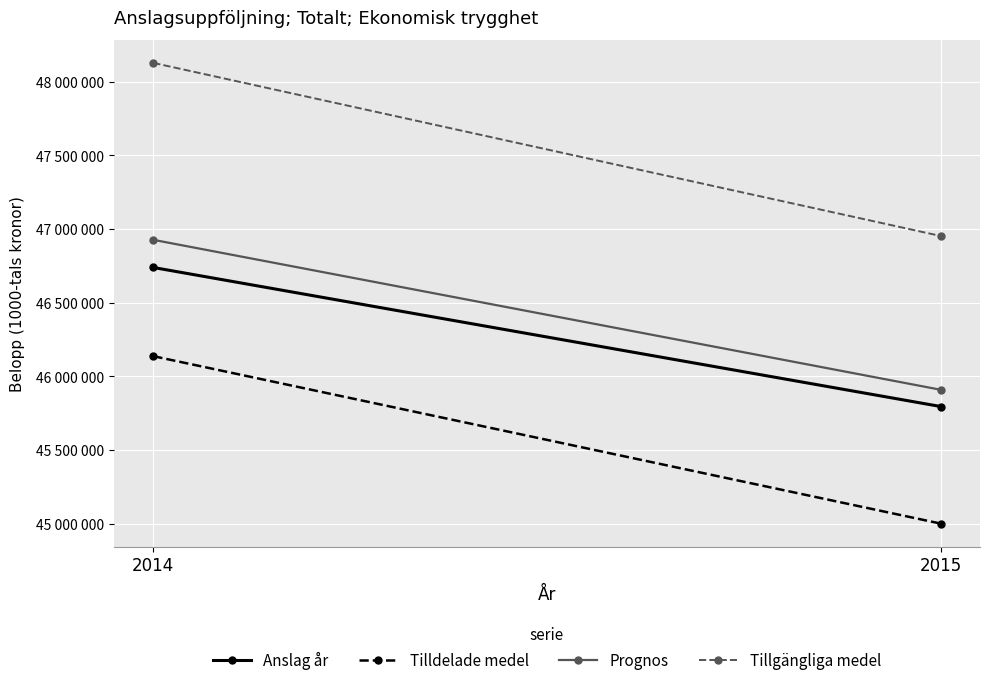

What is the highest value of the Prognos series?

46926883